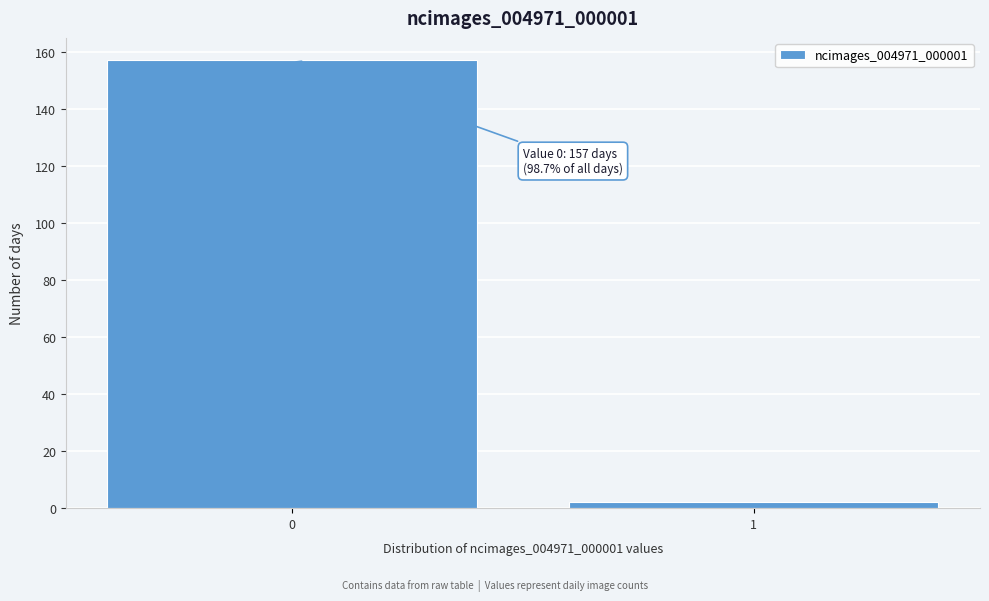

Reading right to left, extract all data points from this chart.

2	157